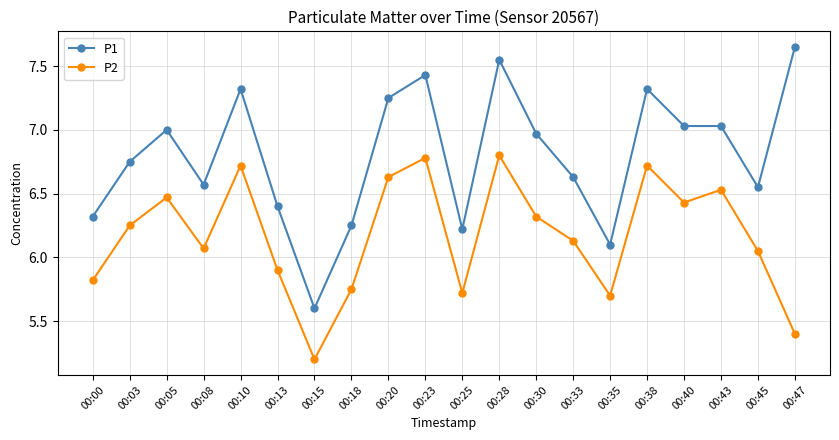

Is this an area chart (filled region under the line)?

No